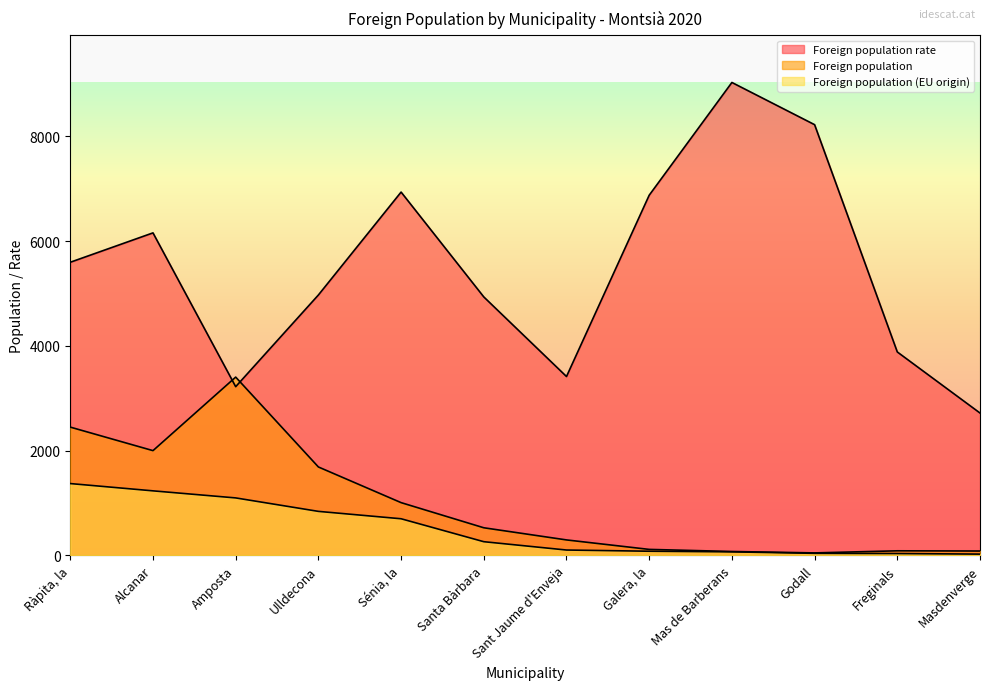

How many values in the Foreign population rate series exceed 5595?

5